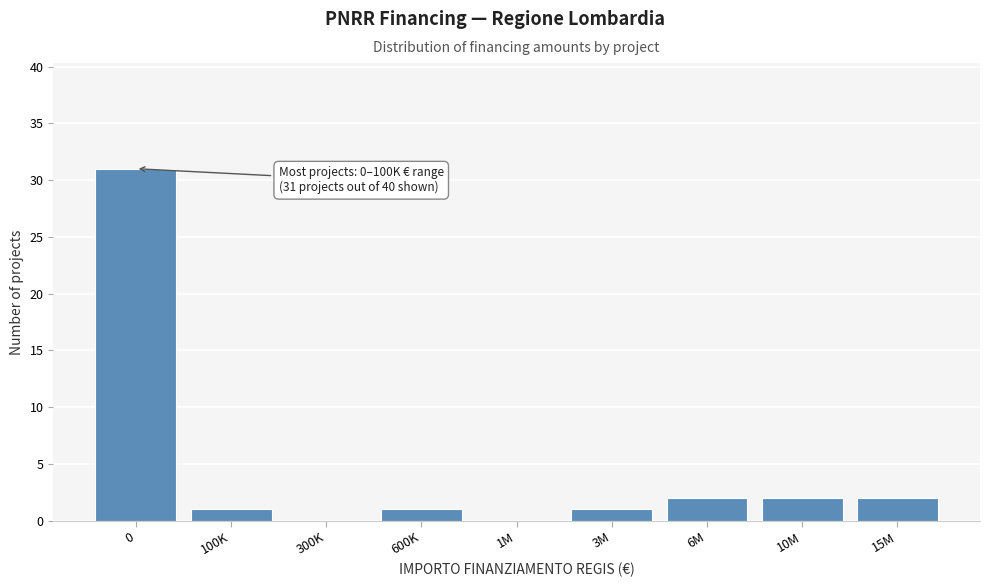

Reading right to left, transcribe all the data shown in this chart.

15M=2	10M=2	6M=2	3M=1	1M=0	600K=1	300K=0	100K=1	0=31